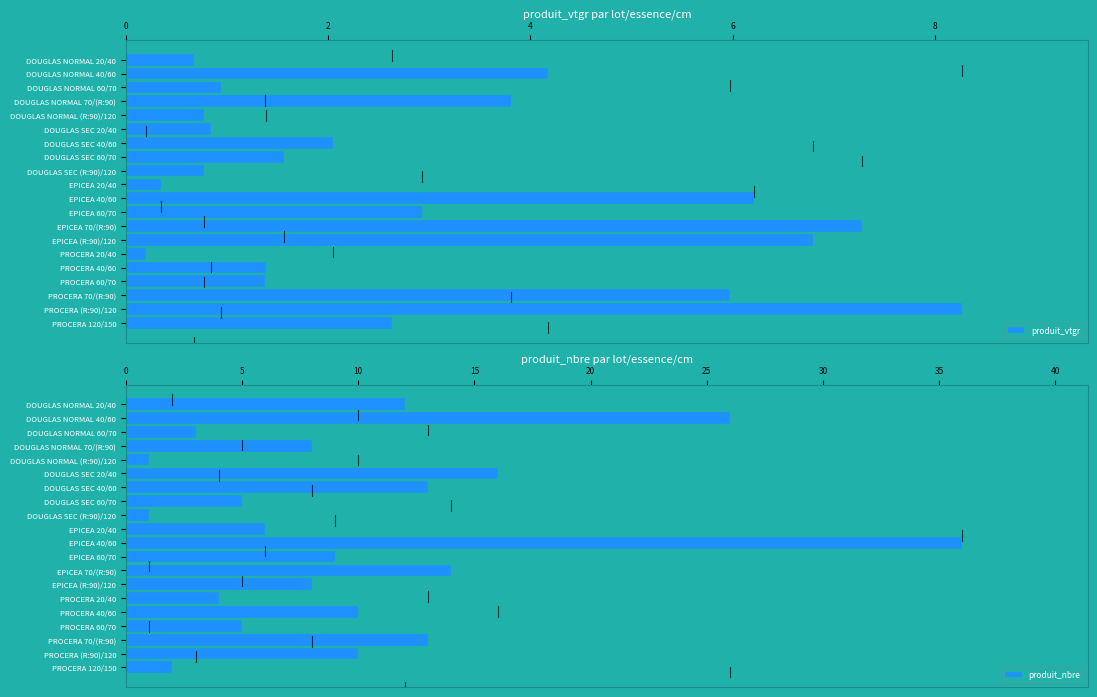

What is the difference between the maximum and minimum values in the produit_nbre series?

35